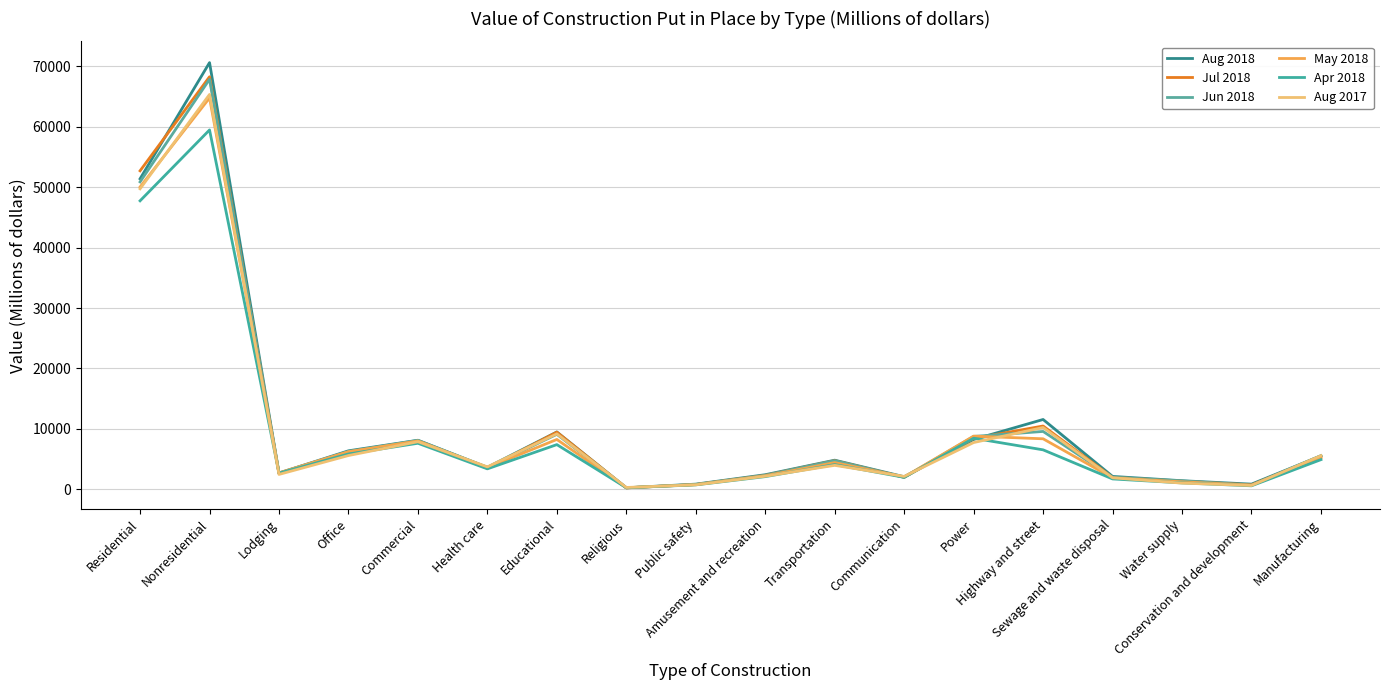

How many lines are shown in the chart?

6